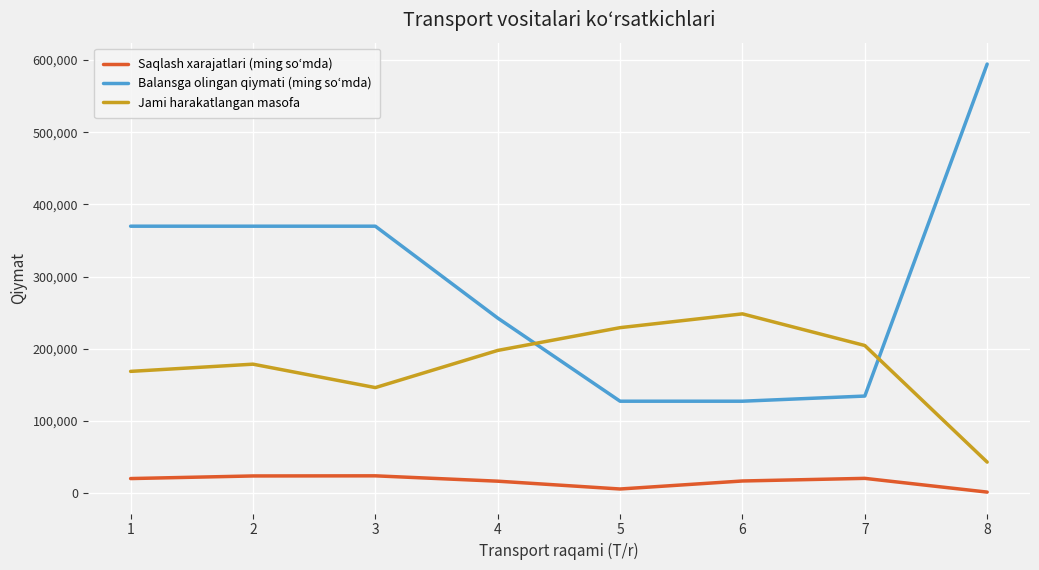

What is the spread (max minus min) of values at 6?

231538.4